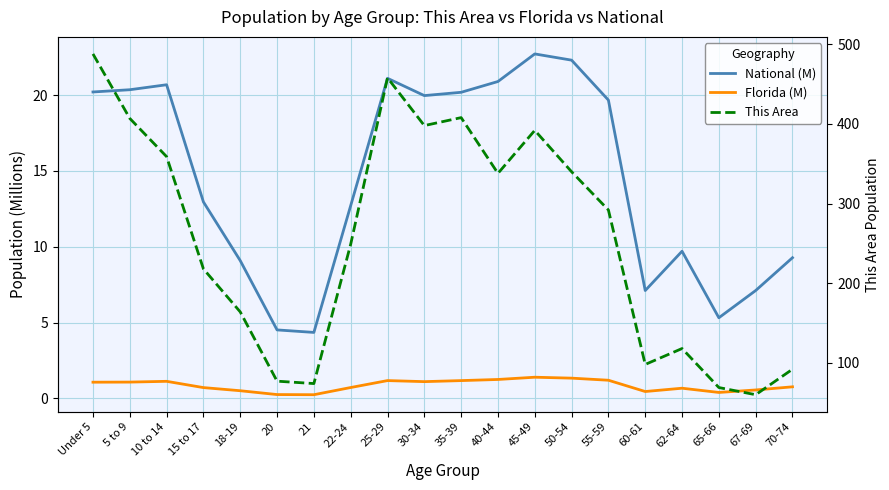

What is the smallest value displayed?

0.2